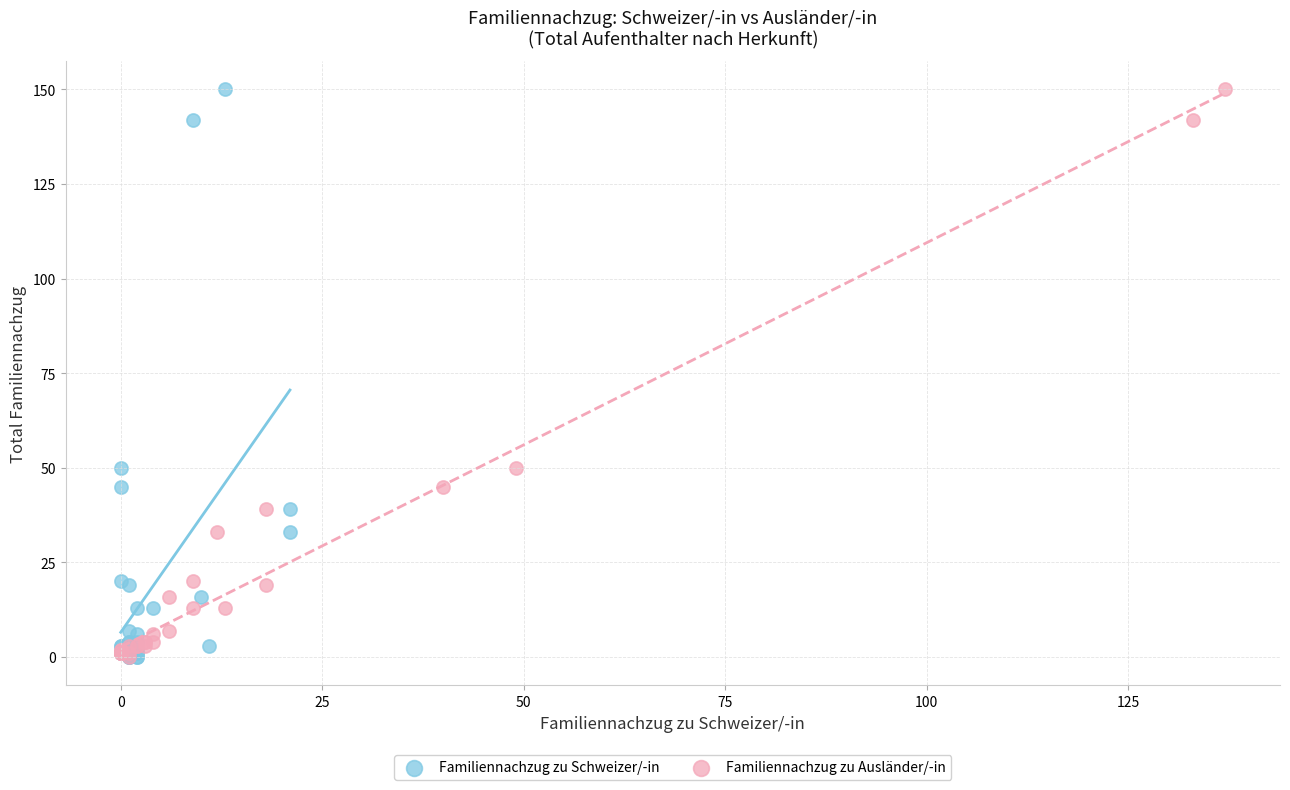

What are all the series names shown in the legend?

Familiennachzug zu Schweizer/-in, Familiennachzug zu Ausländer/-in